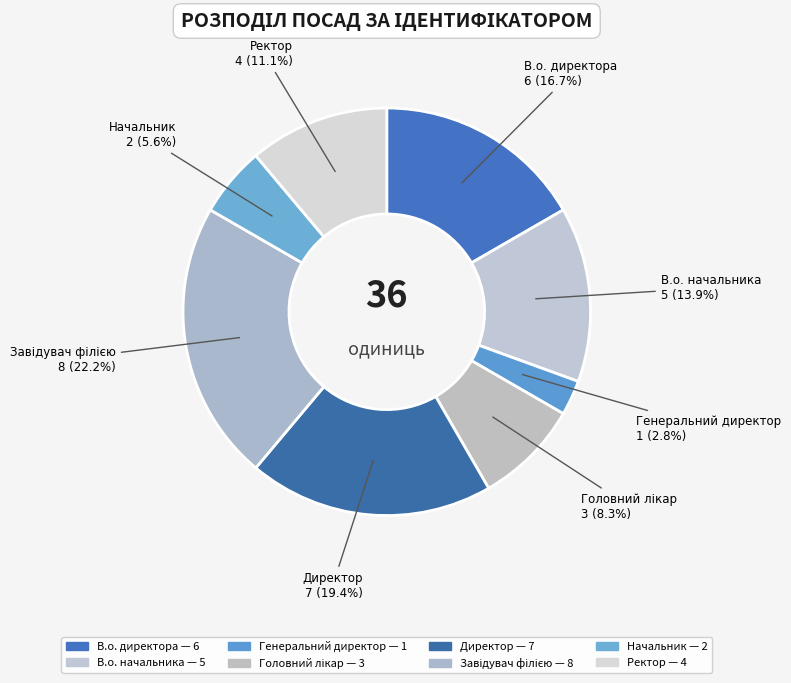

Which slice is the largest?

Завідувач філією